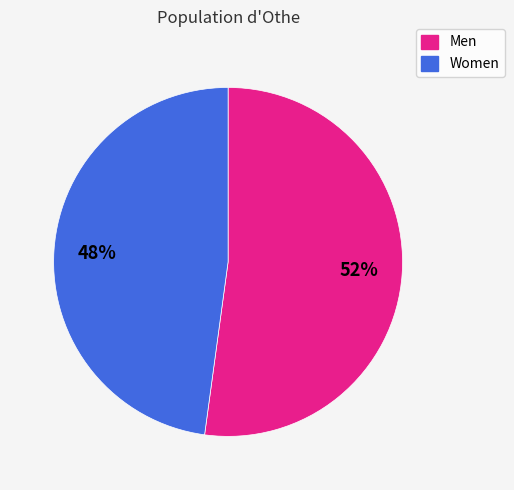

Between Men and Women, which is larger?

Men